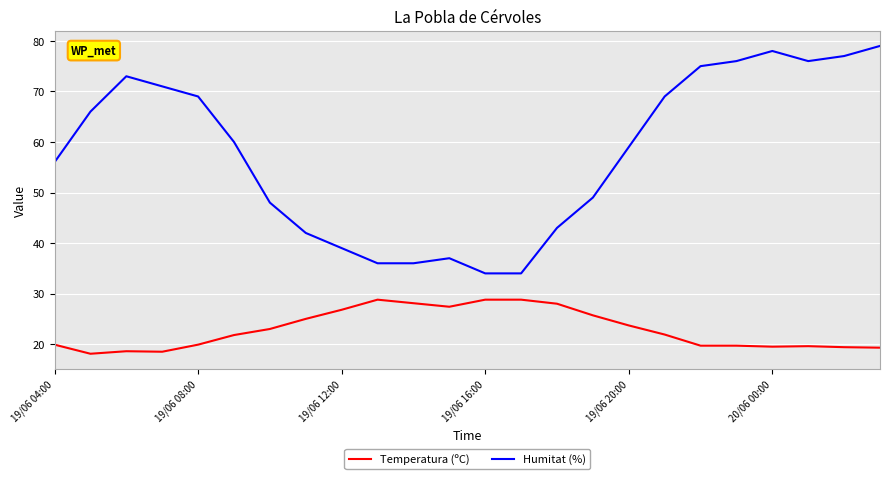

Which series has the largest total across all categories?

Humitat (%)